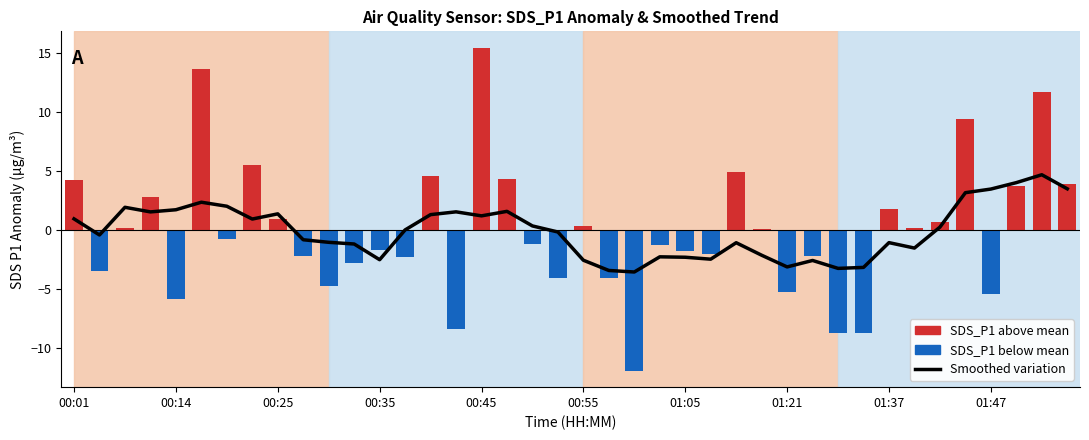

What is the maximum value shown in the chart?

15.5